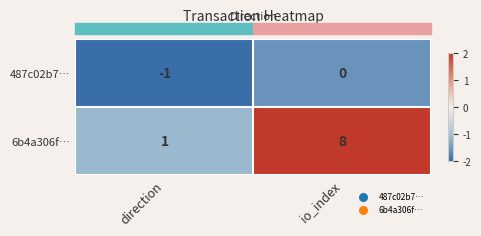

Reading left to right, extract all data points from this chart.

487c02b7…: direction=-1	io_index=0
6b4a306f…: direction=1	io_index=8